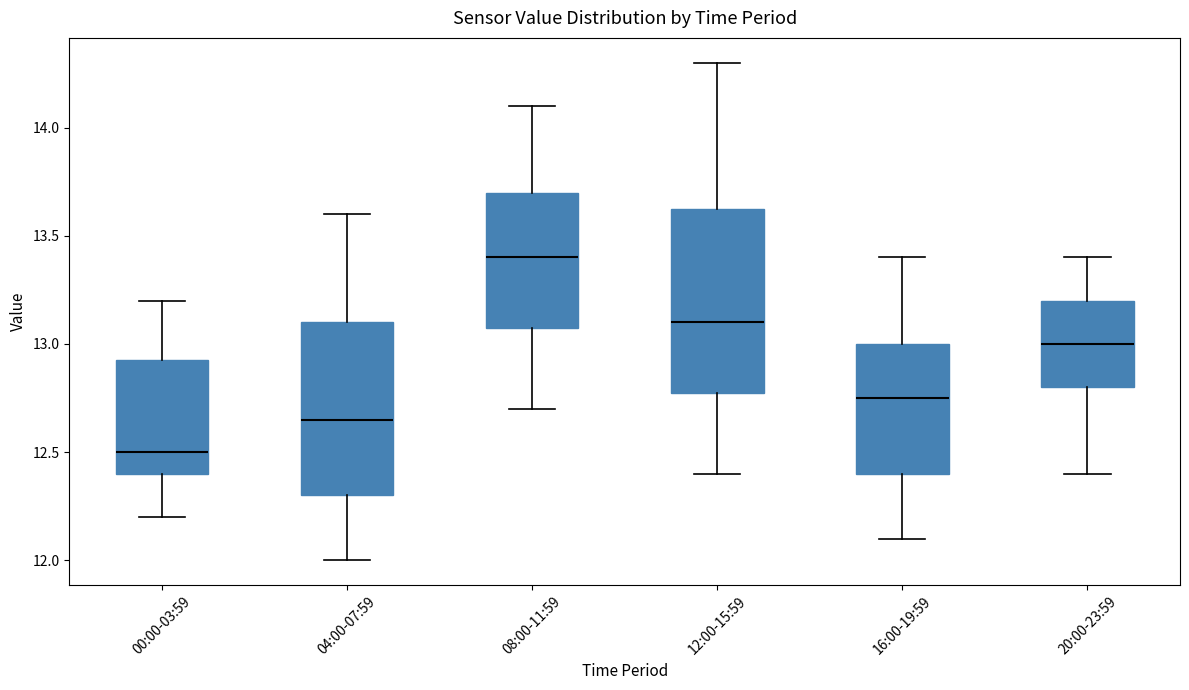

Which box's median line is the lowest?

00:00-03:59